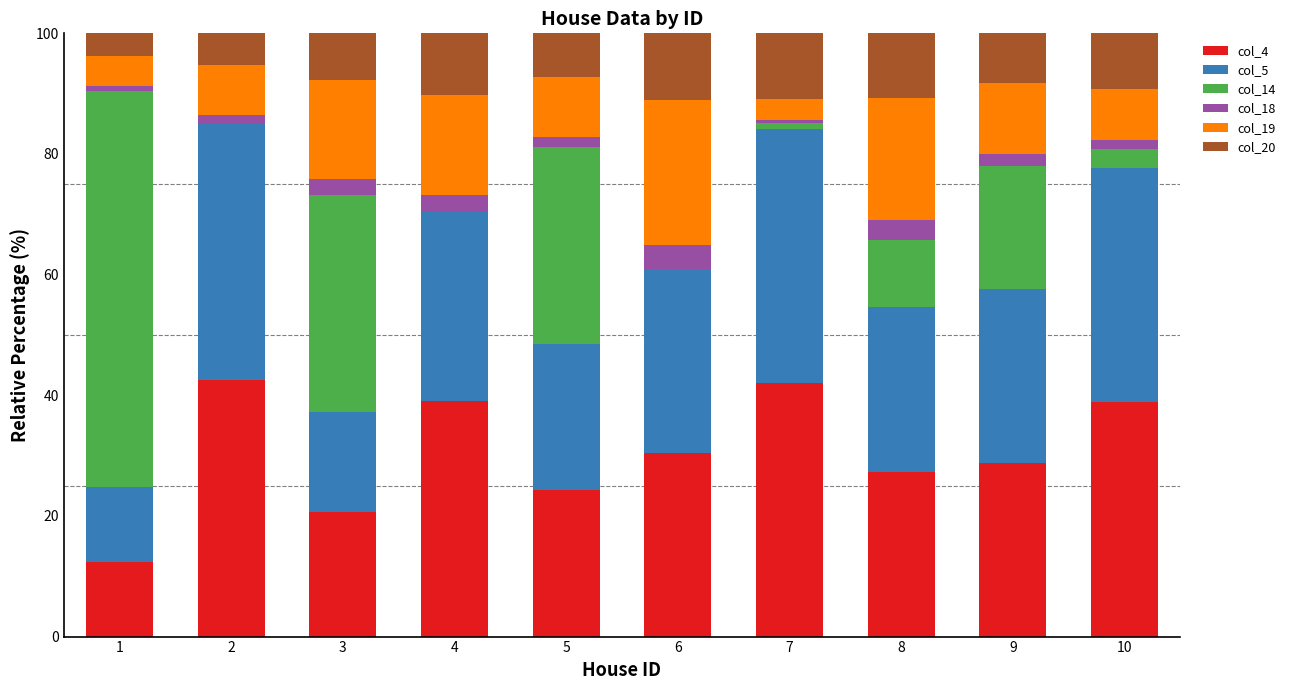

What is the maximum value for col_4?

42.6